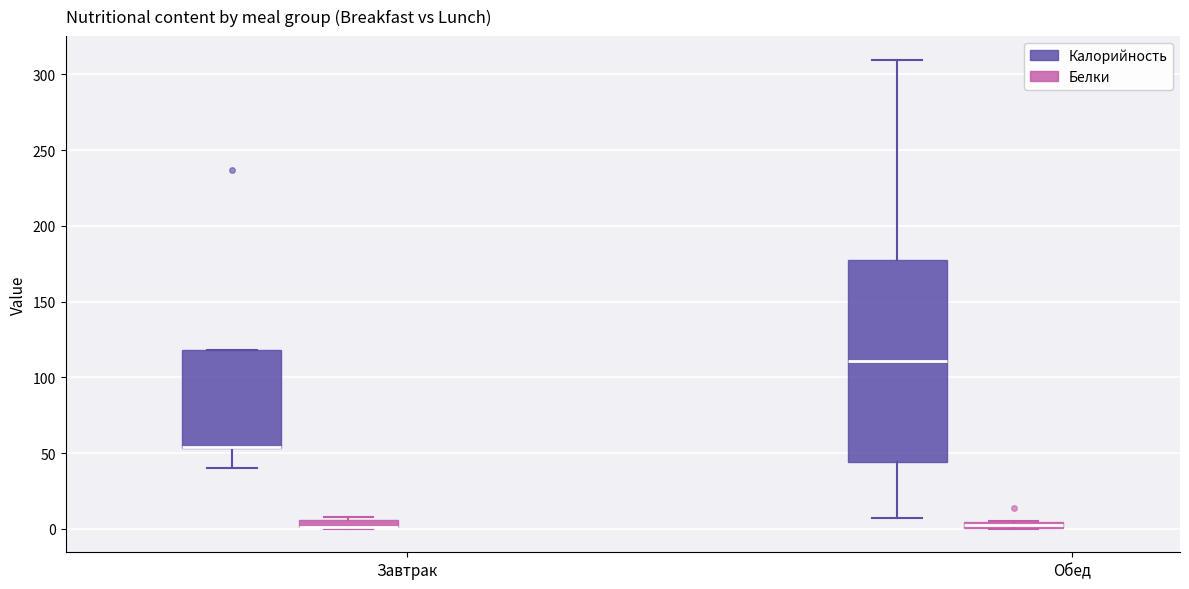

Where is the upper edge of the box for Обед (Белки) on the y-axis? The values are not printed on the chart, so give them approximately, as read against the axis.

5